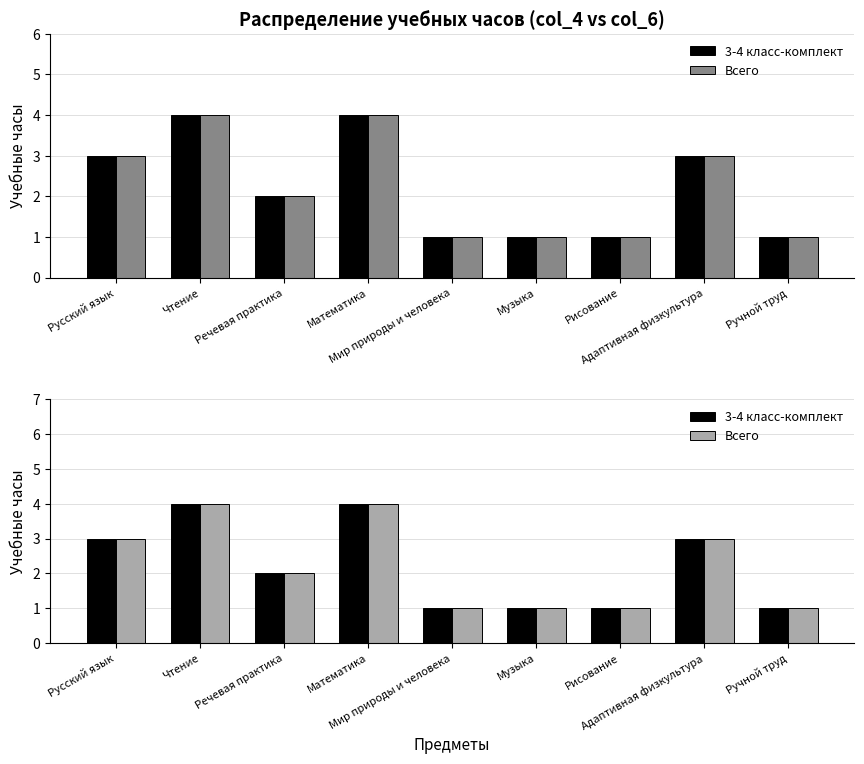

Which has a higher value, Мир природы и человека or Адаптивная физкультура?

Адаптивная физкультура